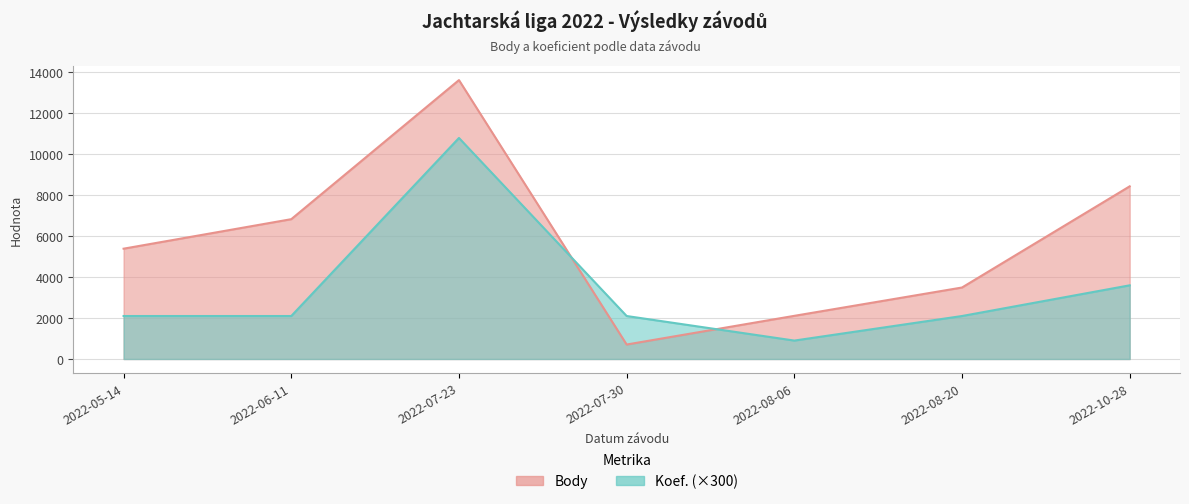

At which label is Body closest to 7167?

2022-06-11